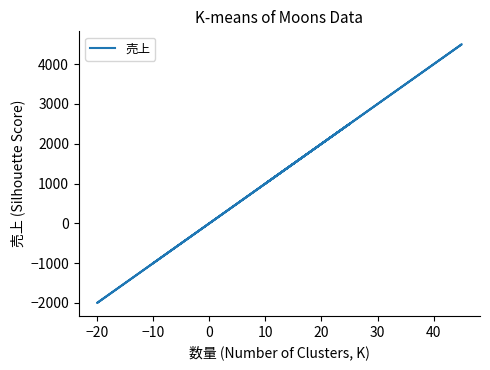

What is the value of the 7th point from the left?

2000